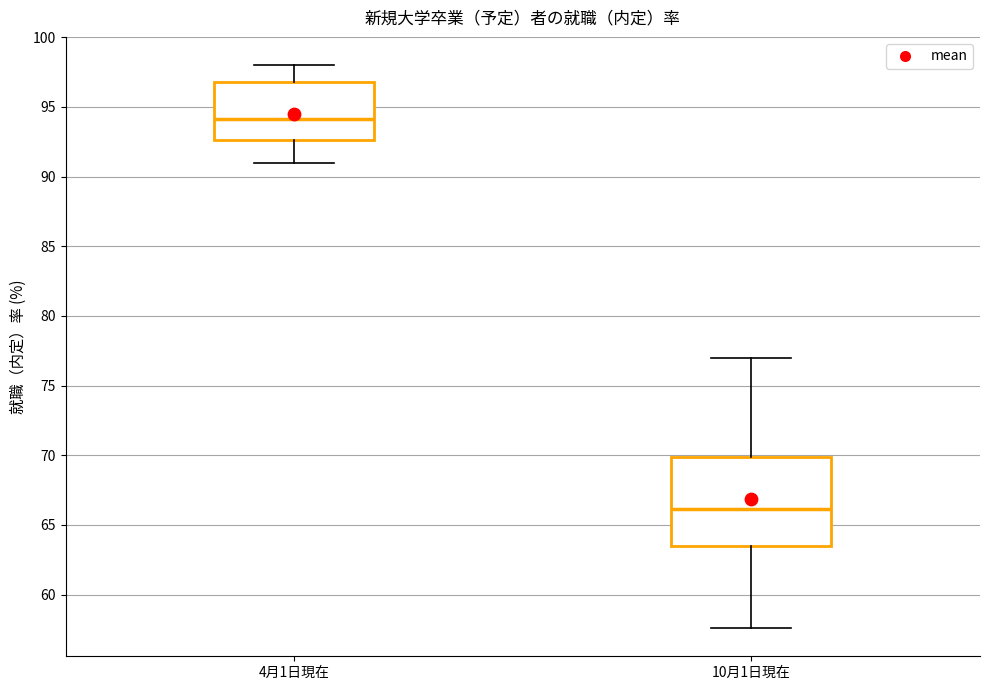

Reading left to right, read every box against the y-axis: the position of its median line, the range the box covers, and the ends of its whiskers. The values are not printed on the chart, so give them approximately, as read against the axis.

4月1日現在: median 94.0, box 92.5 to 97.0, whiskers 91.0 to 98.0
10月1日現在: median 66.0, box 63.5 to 70.0, whiskers 57.5 to 77.0